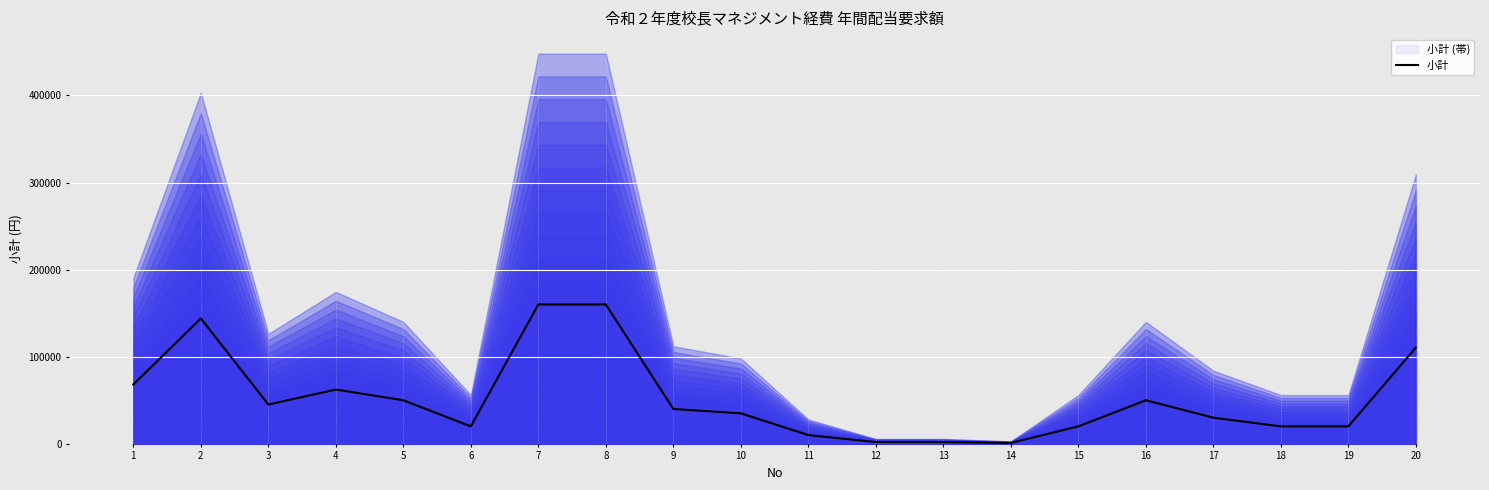

At which category does the data reach its first local valley?

3